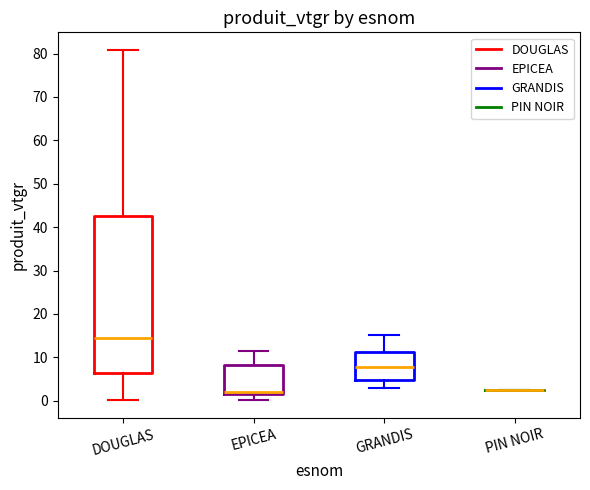

Where is the lower edge of the box for DOUGLAS on the y-axis? The values are not printed on the chart, so give them approximately, as read against the axis.

6